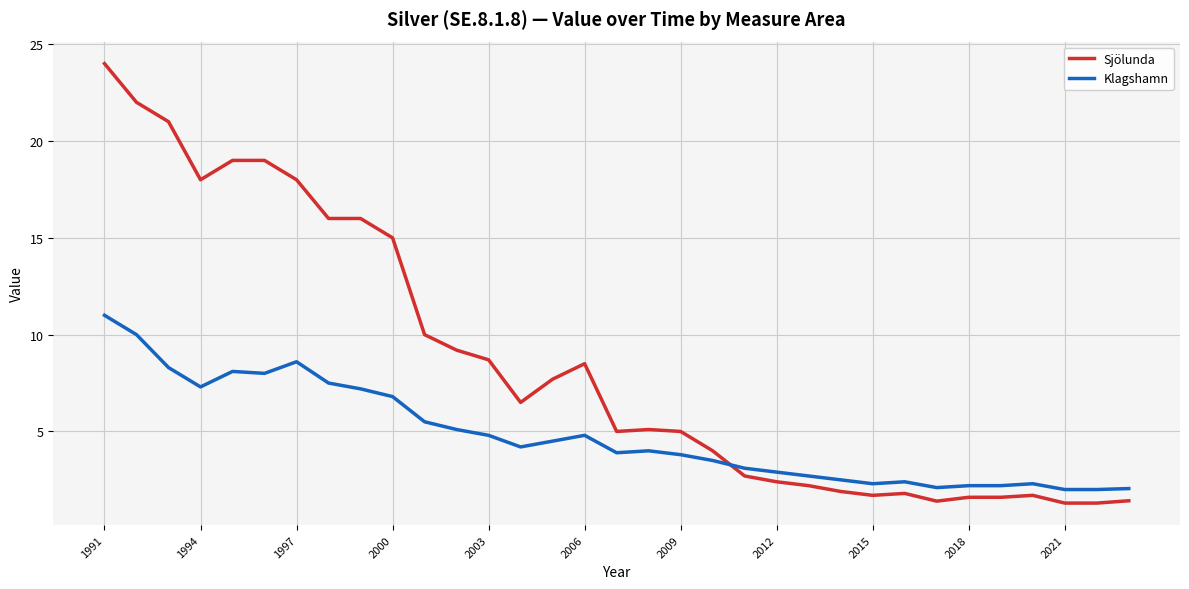

Which series has the largest total across all categories?

Sjölunda